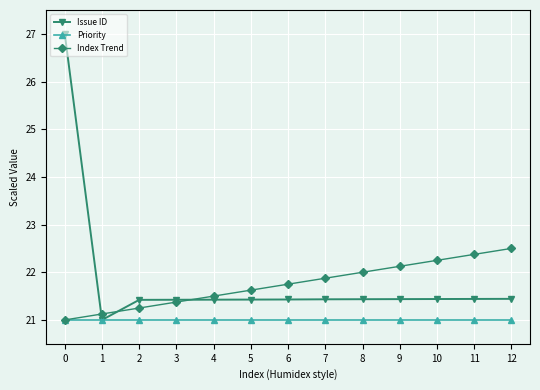

At which category does Issue ID reach its first local valley?

1